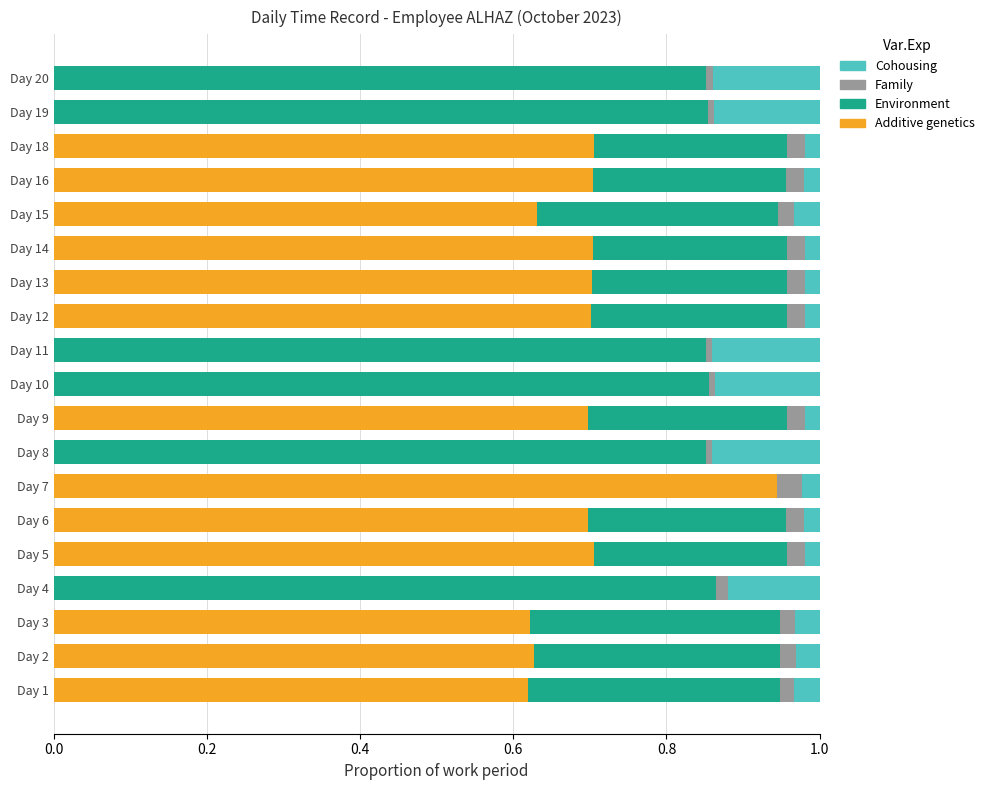

True or false: Additive genetics has a value of 0.3 at Day 10.

False